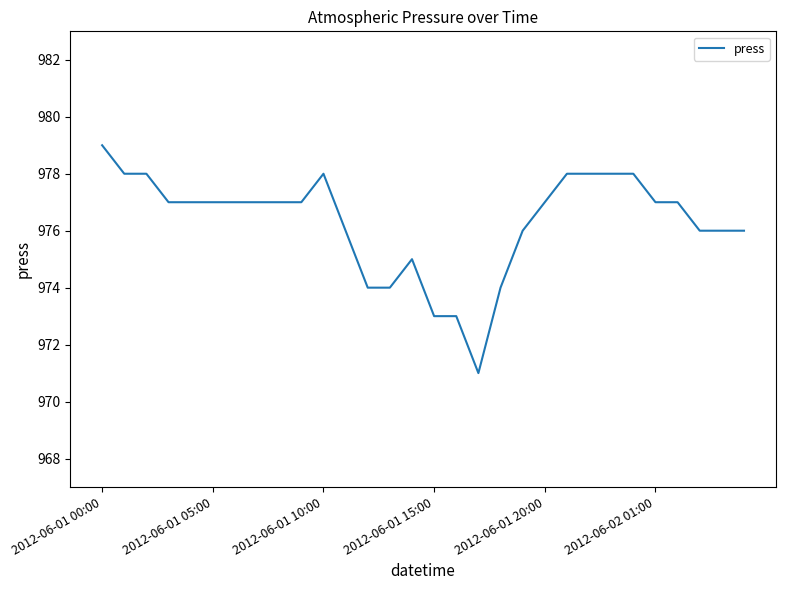

True or false: there are more than 1 points higher than both neighbors.

True